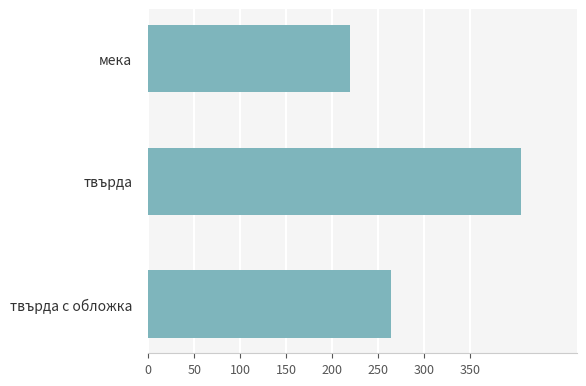

How many data points does each series have?

3